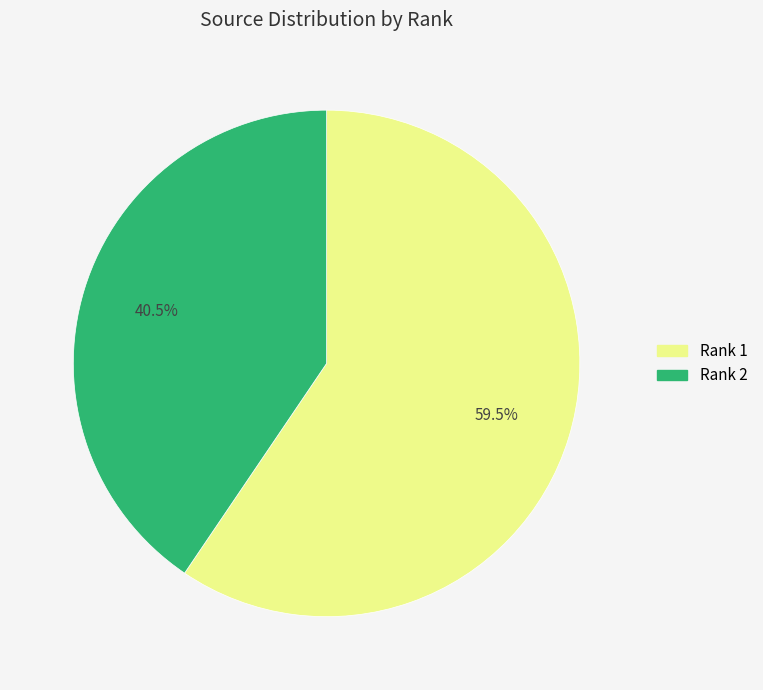

What percentage do Rank 1 and Rank 2 together represent?

100.0%